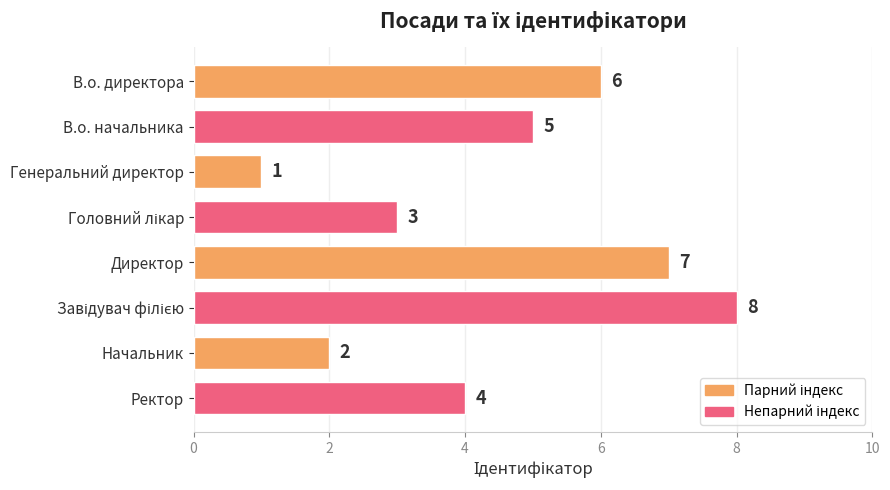

The value at Начальник is 2. True or false?

True